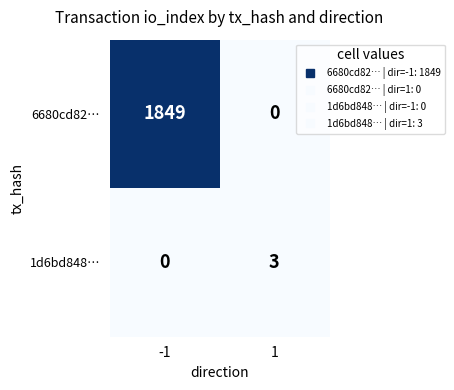

What is the sum of the 6680cd82… values at 1 and -1?

1849